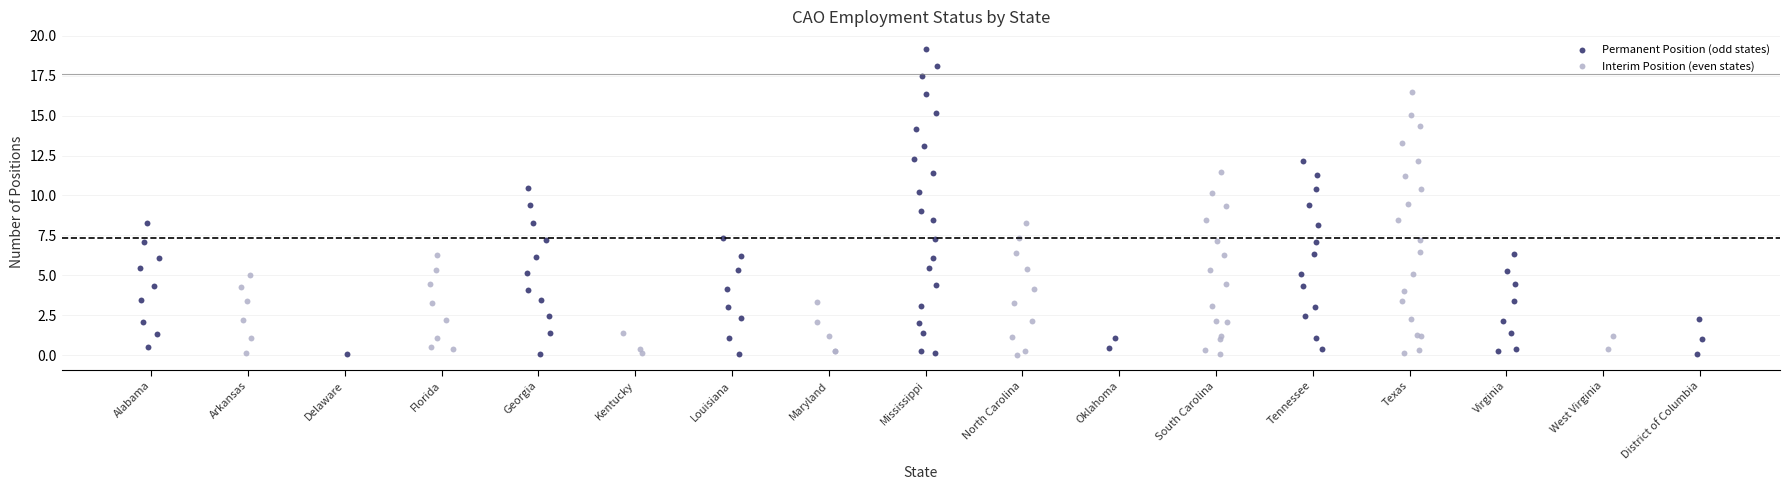

Which series reaches the maximum Y coordinate?

Permanent Position (odd states)